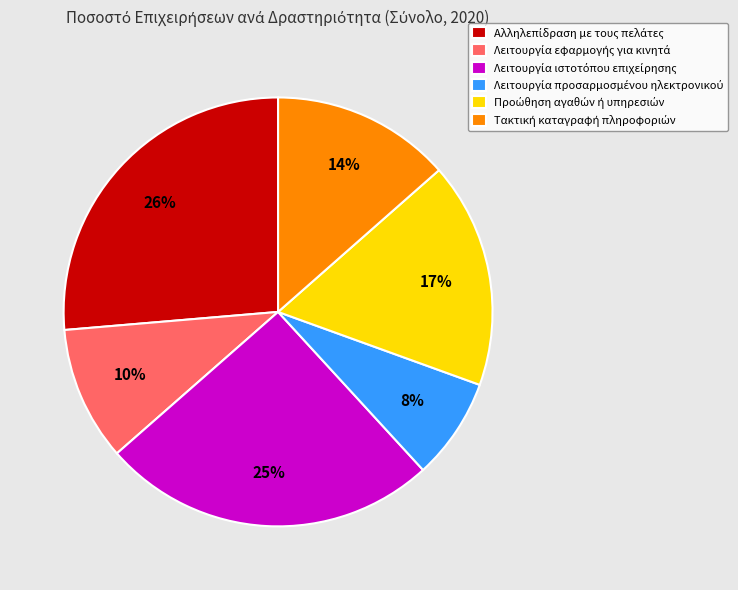

To the nearest percent, what is the average slice percentage?

17%